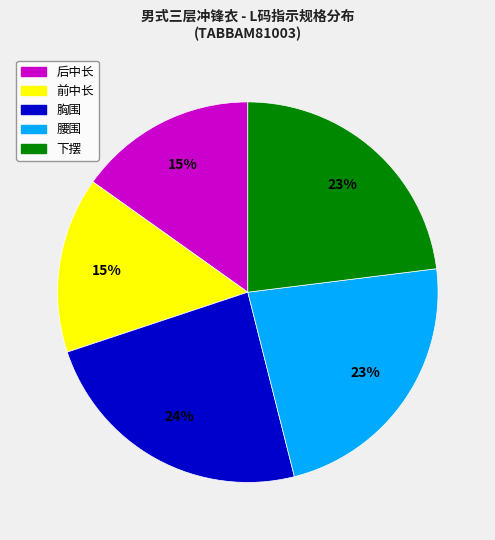

How many slices are in this pie chart?

5